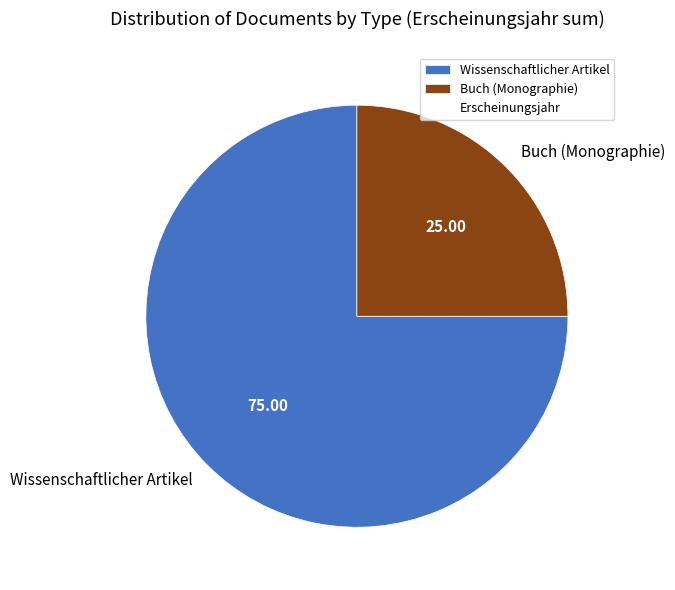

Is the sum of Buch (Monographie) and Wissenschaftlicher Artikel greater than half?

Yes